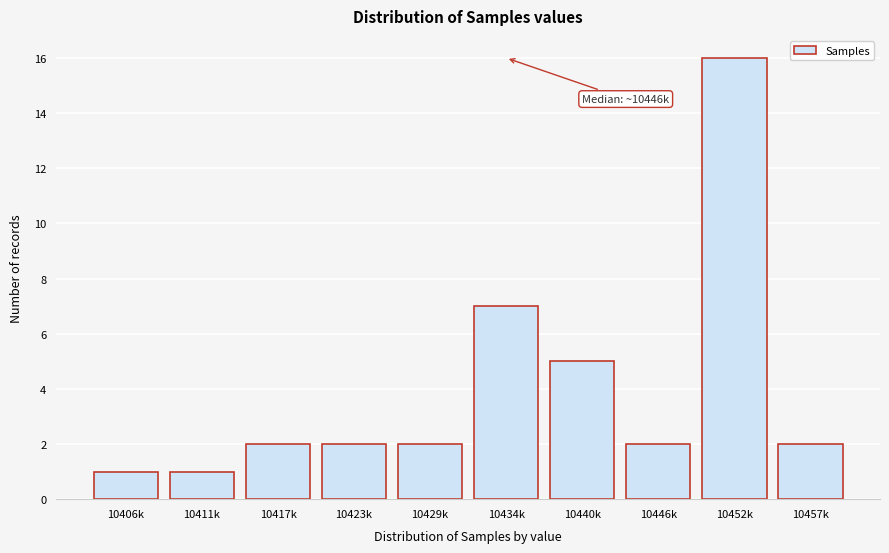

Reading right to left, what are all the values shown in this chart?

2	16	2	5	7	2	2	2	1	1